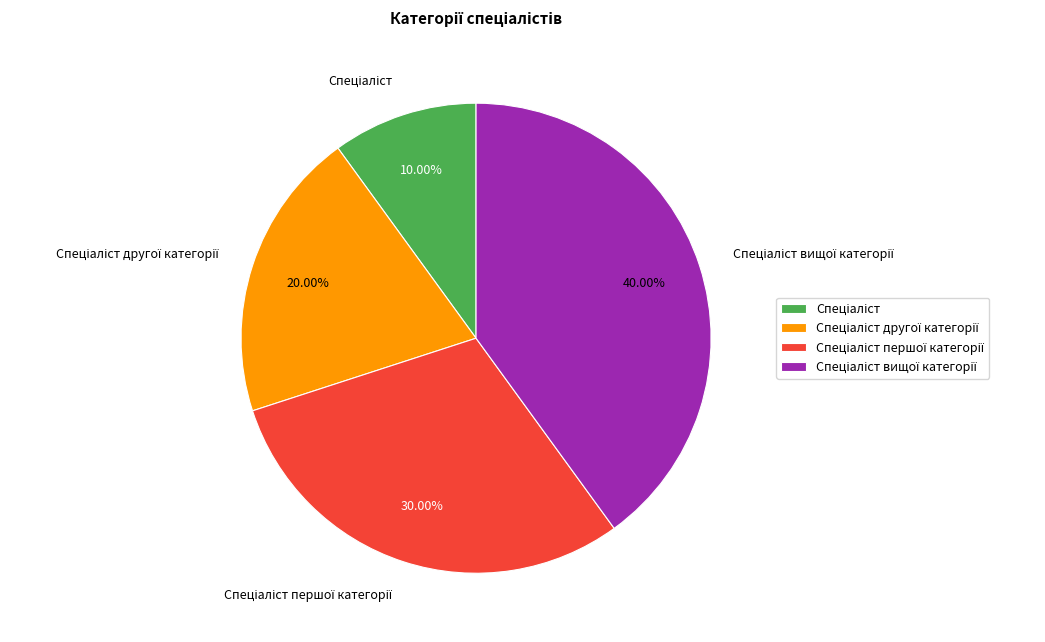

Is there any slice that represents more than half of the pie?

No